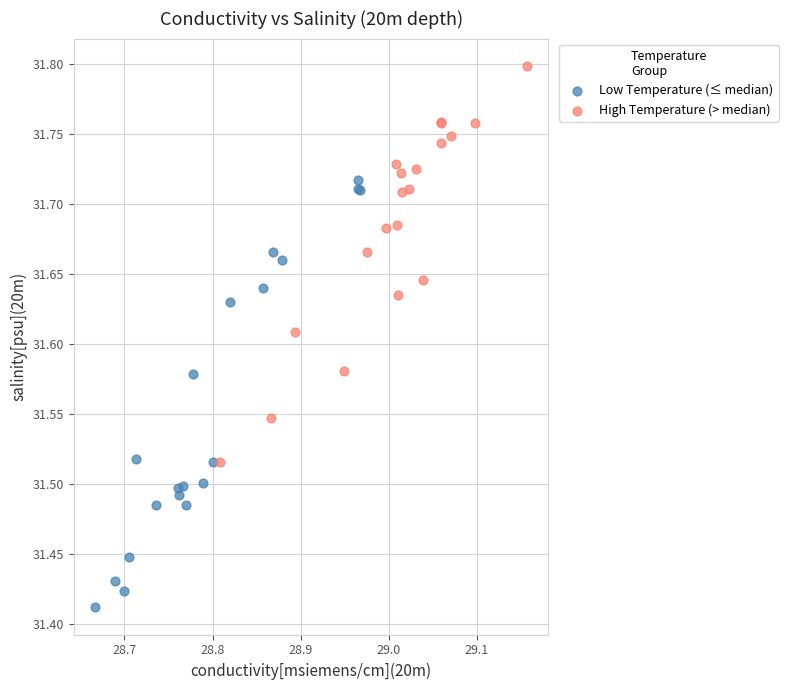

Which series contains the lowest Y value?

Low Temperature (≤ median)